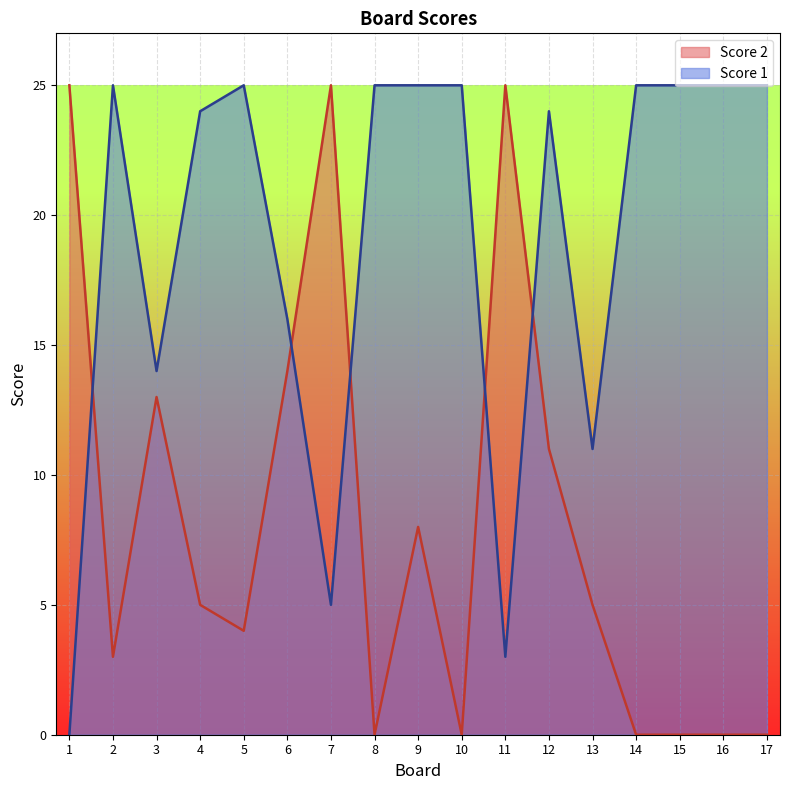

Which has a higher value, 8 or 15?

8